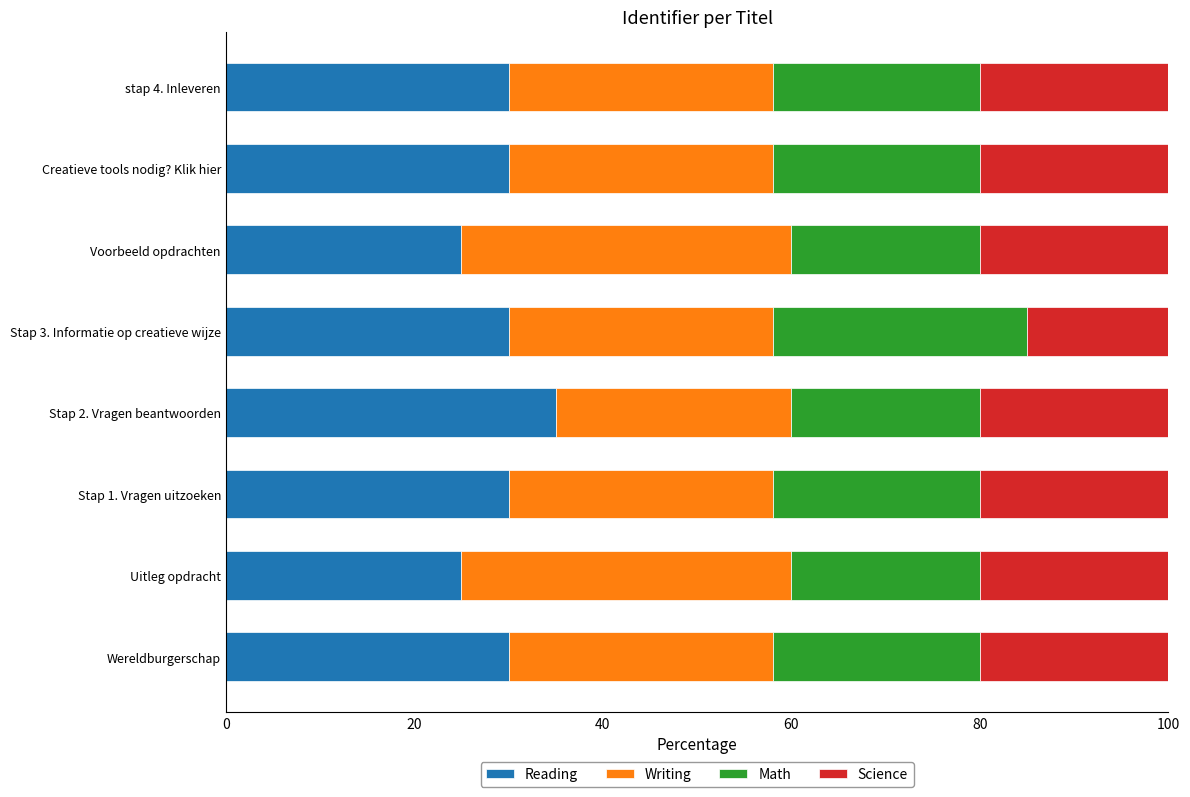

The Reading series shows 35 at Stap 2. Vragen beantwoorden. True or false?

True